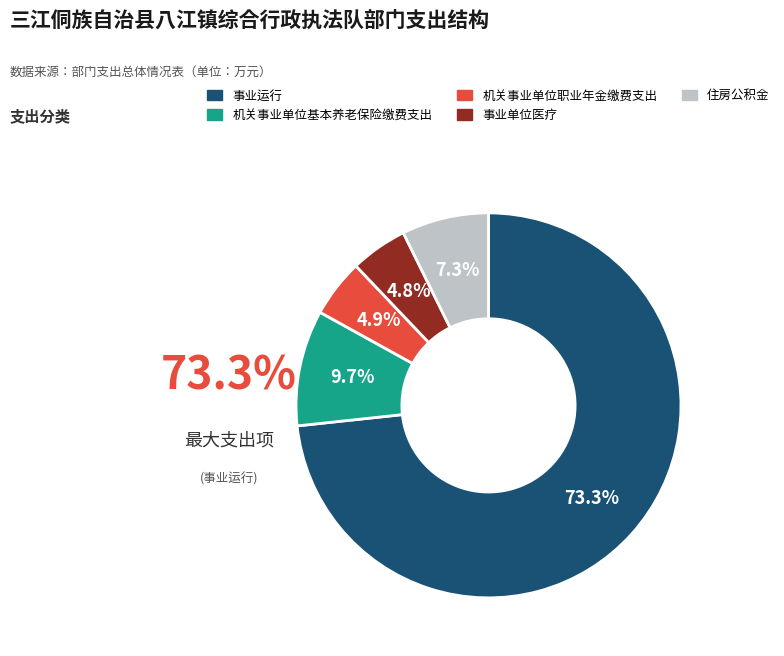

Does 事业运行 account for over 50% of the chart?

Yes